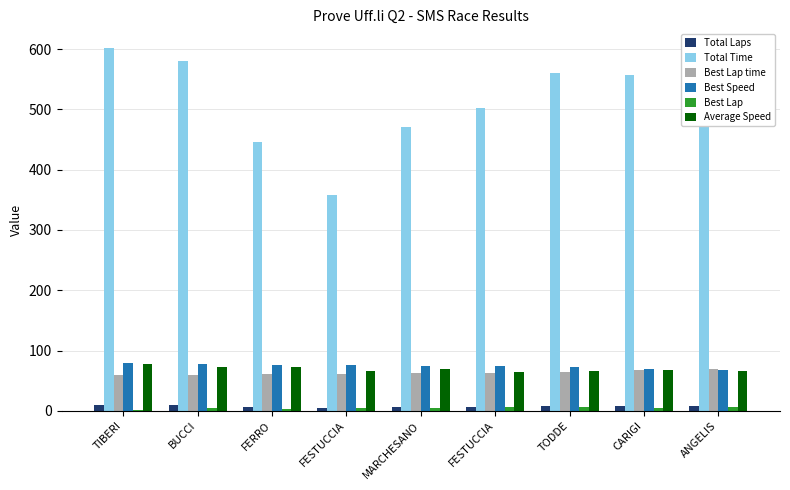

Are the bars horizontal?

No